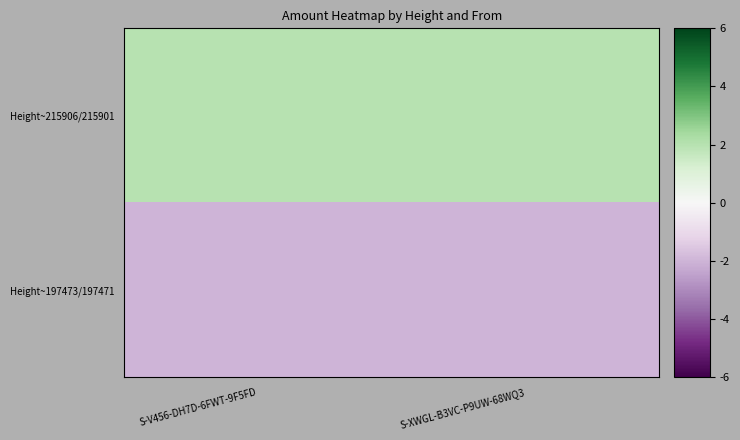

List the series in order of their peak value, lowest first.

Height~197473/197471, Height~215906/215901